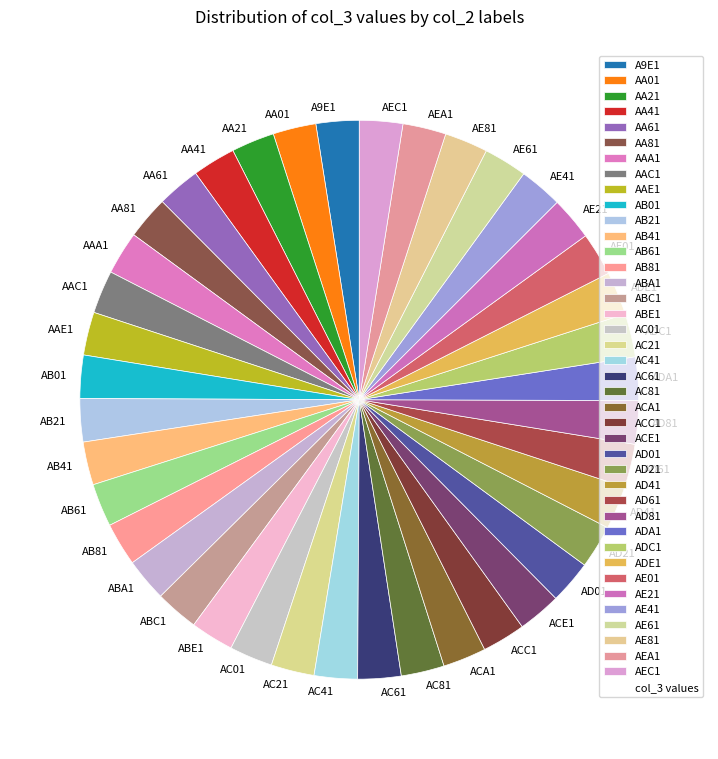

True or false: AAA1 accounts for 17% of the total.

False